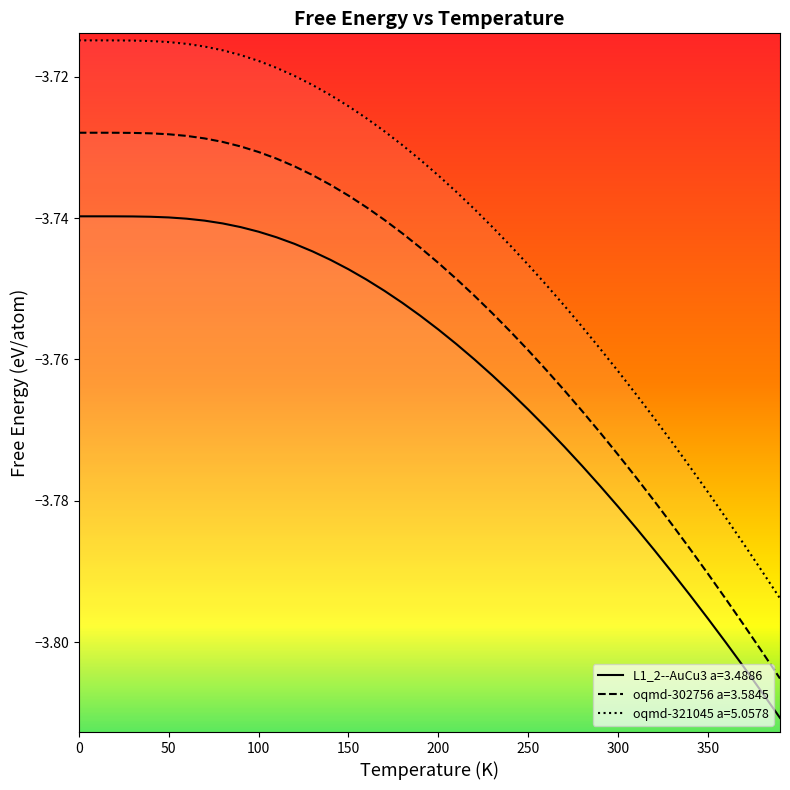

Does the chart display data point markers on the line(s)?

No